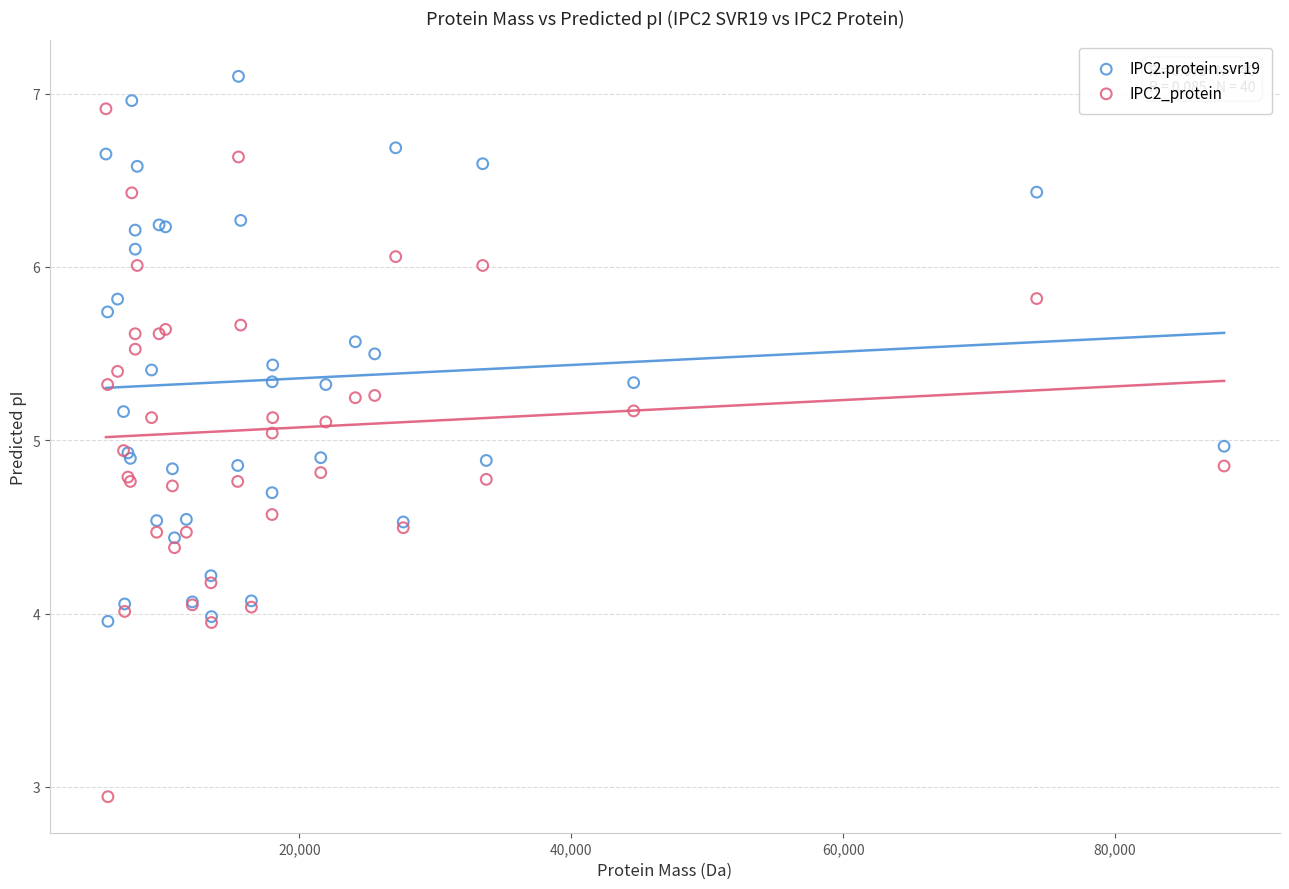

Which series has the widest spread of Y values?

IPC2_protein